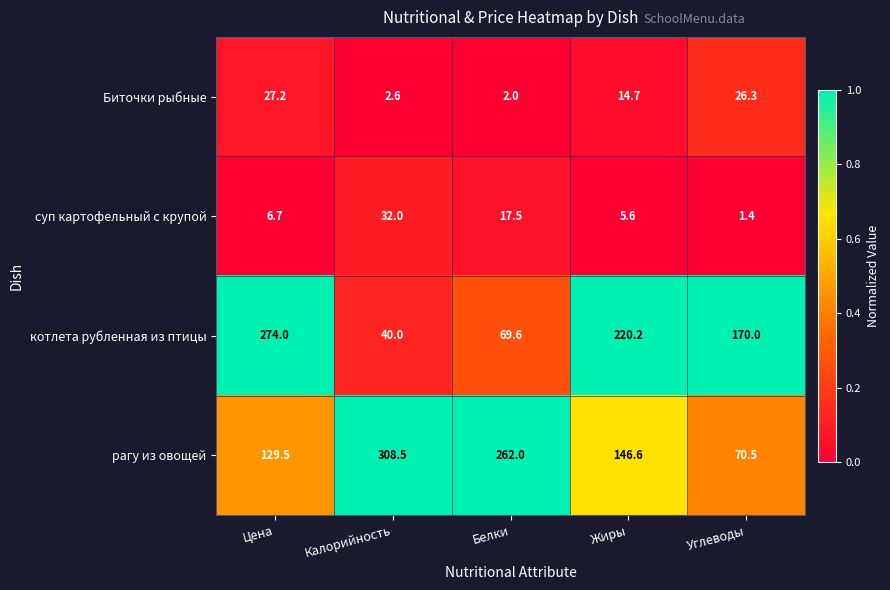

At which label does рагу из овощей first exceed 146?

Калорийность